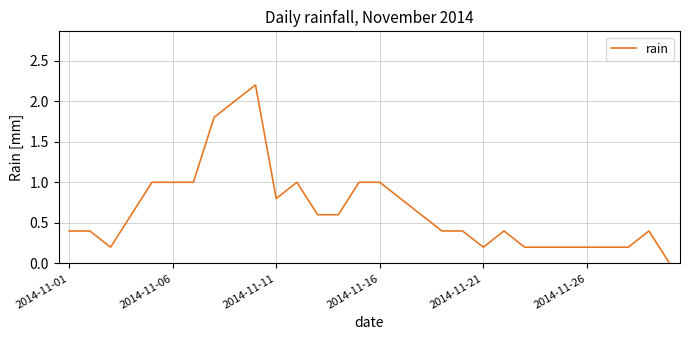

What is the maximum value shown in the chart?

2.2